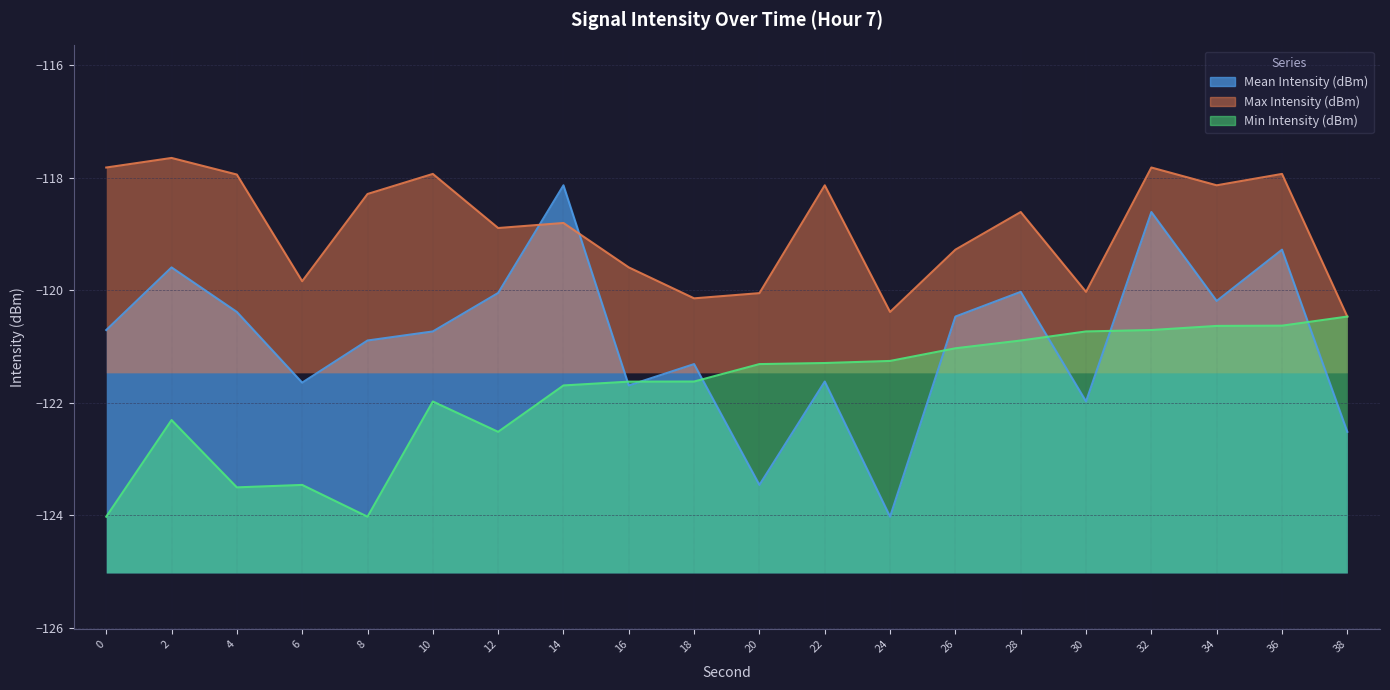

Where does the Min Intensity (dBm) series first go above -121?

28